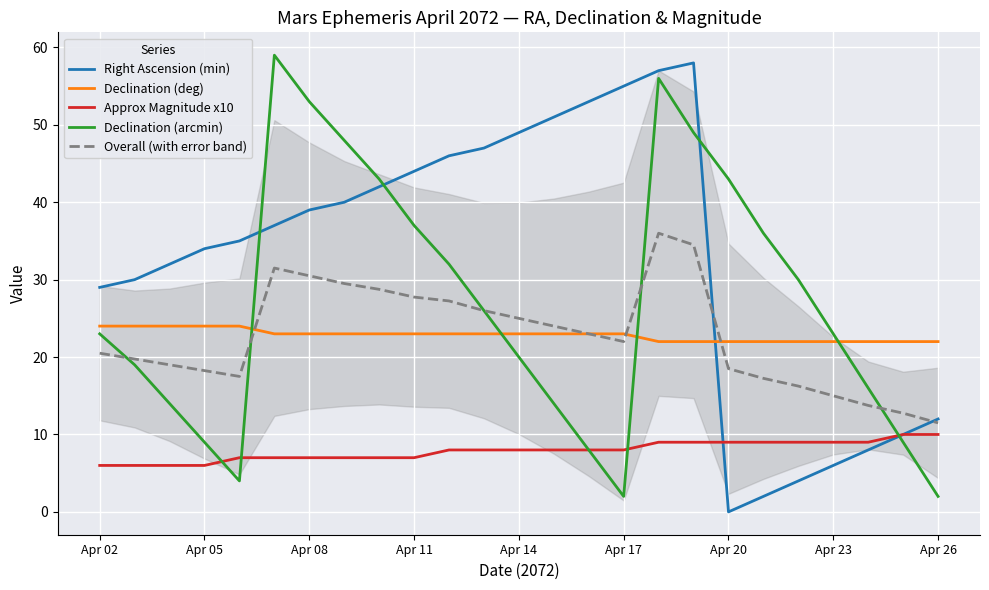

How many lines are shown in the chart?

5